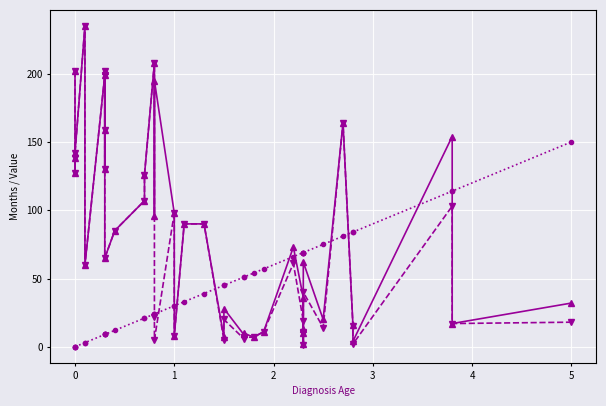

What is the highest value of the Pf months series?

235